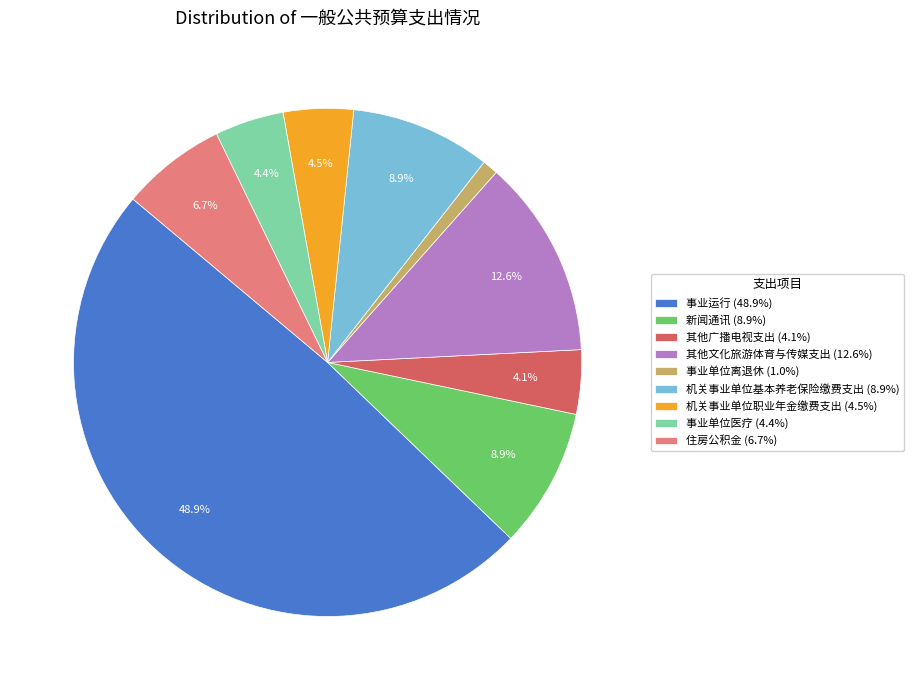

Which has a higher value, 机关事业单位职业年金缴费支出 (4.5%) or 其他文化旅游体育与传媒支出 (12.6%)?

其他文化旅游体育与传媒支出 (12.6%)